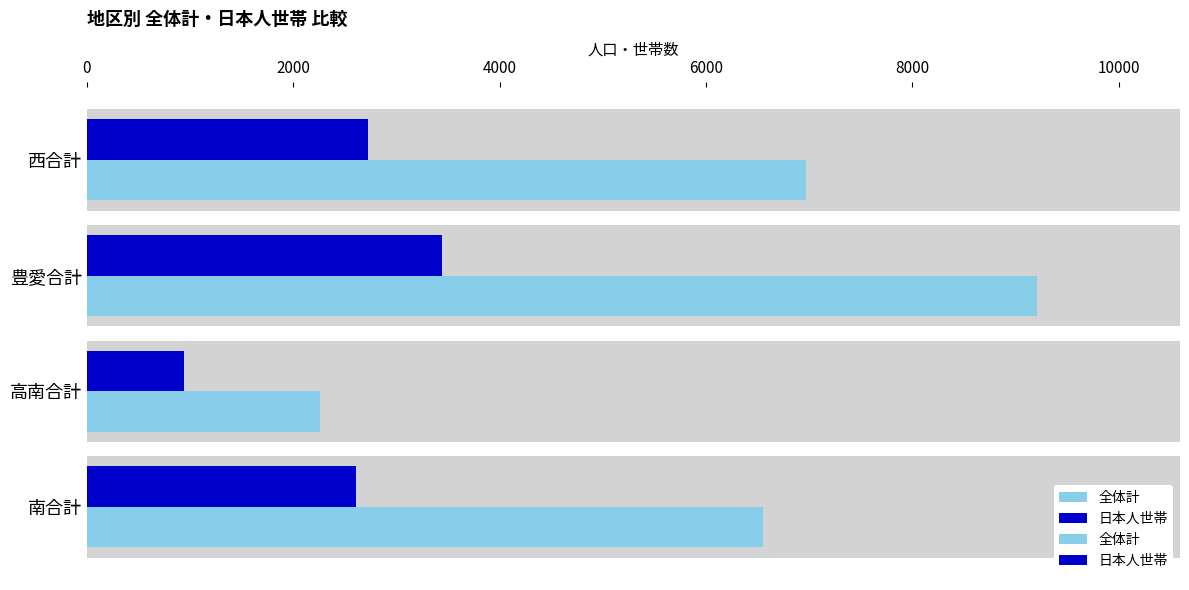

What is the value of the 全体計 bar at the 4th from the left?

6973